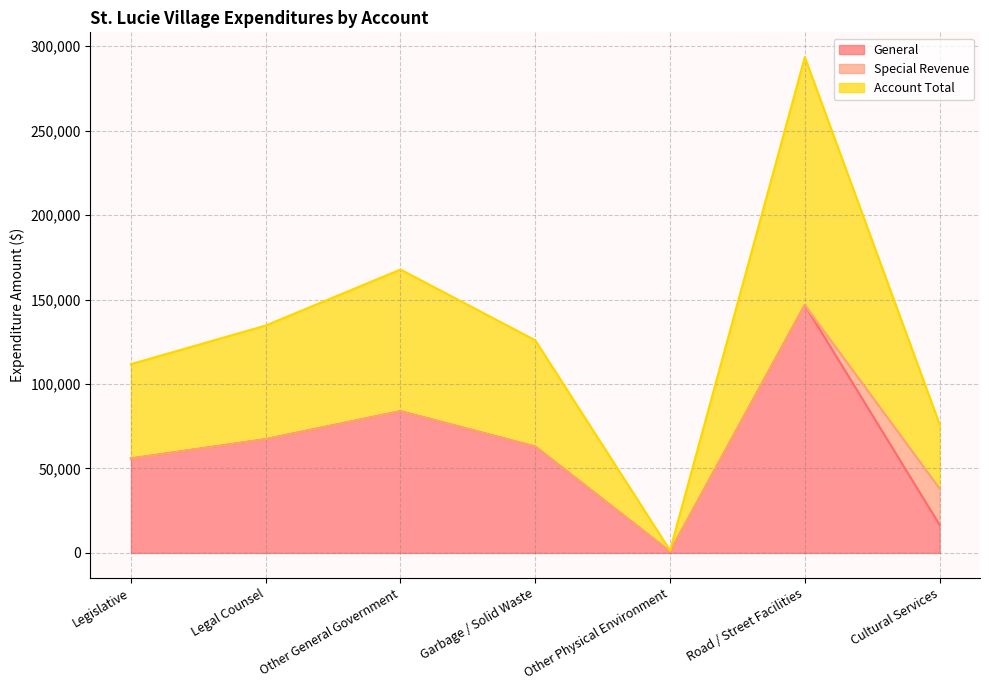

What is the total value across all series at Cultural Services?

76194